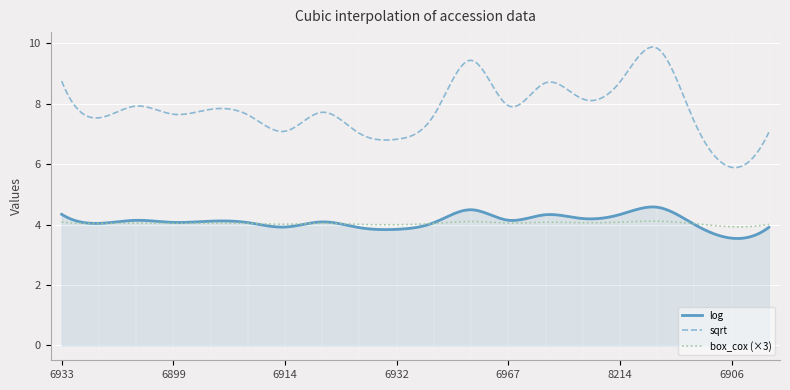

List the series in order of their peak value, lowest first.

box_cox (×3), log, sqrt